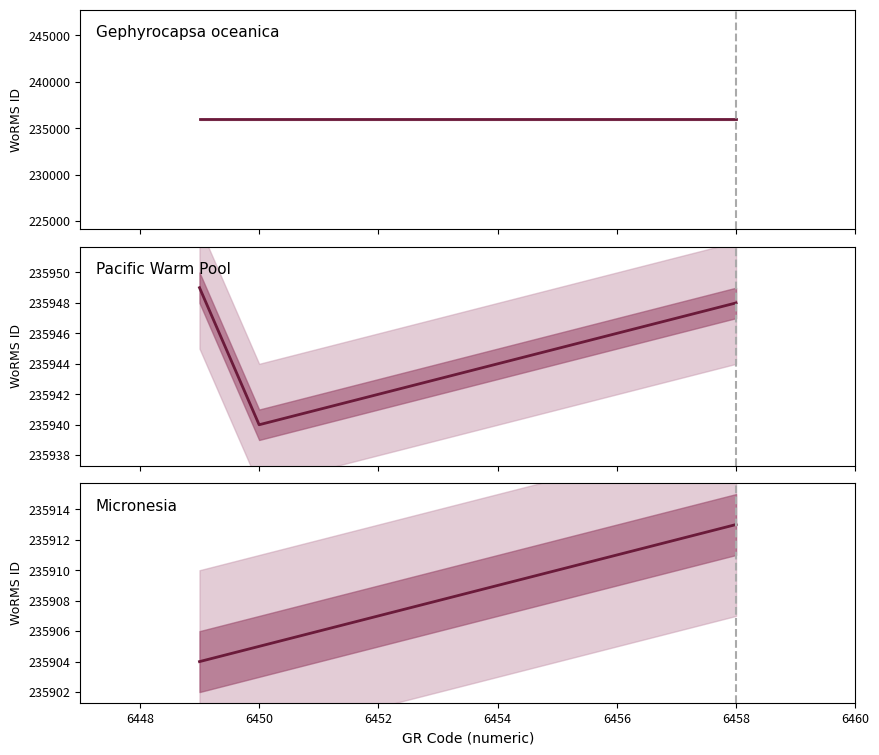

Rank the series by their average value, from highest to lowest.

Gephyrocapsa oceanica, Pacific Warm Pool, Micronesia